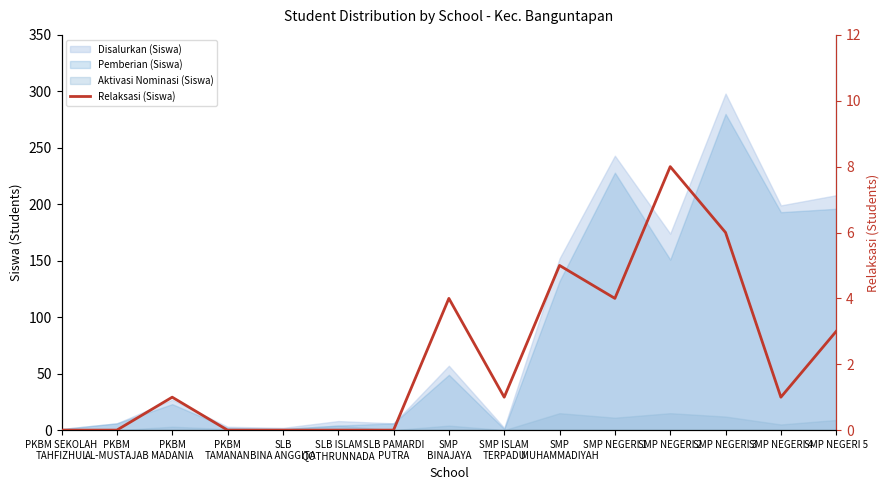

What is the difference between the values at PKBM
MADANIA and PKBM
AL-MUSTAJAB?

1